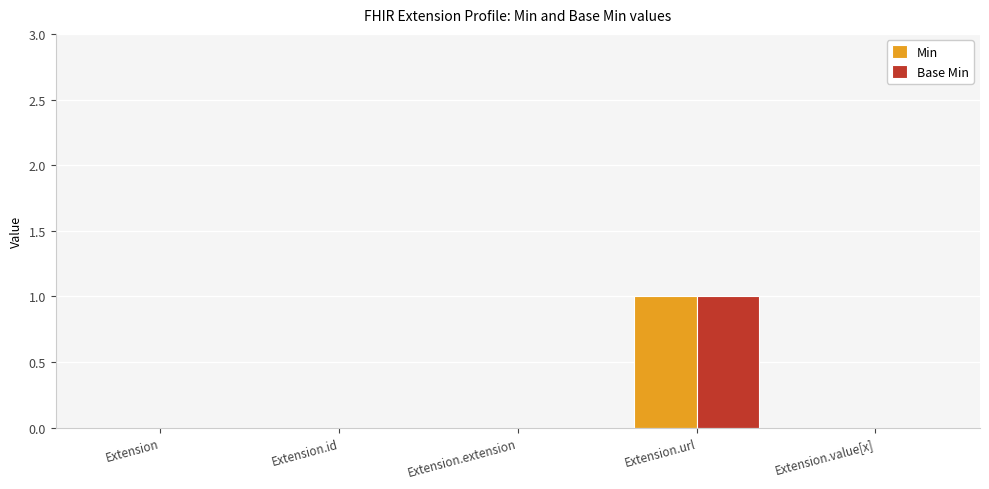

At which label does Base Min reach its peak?

Extension.url